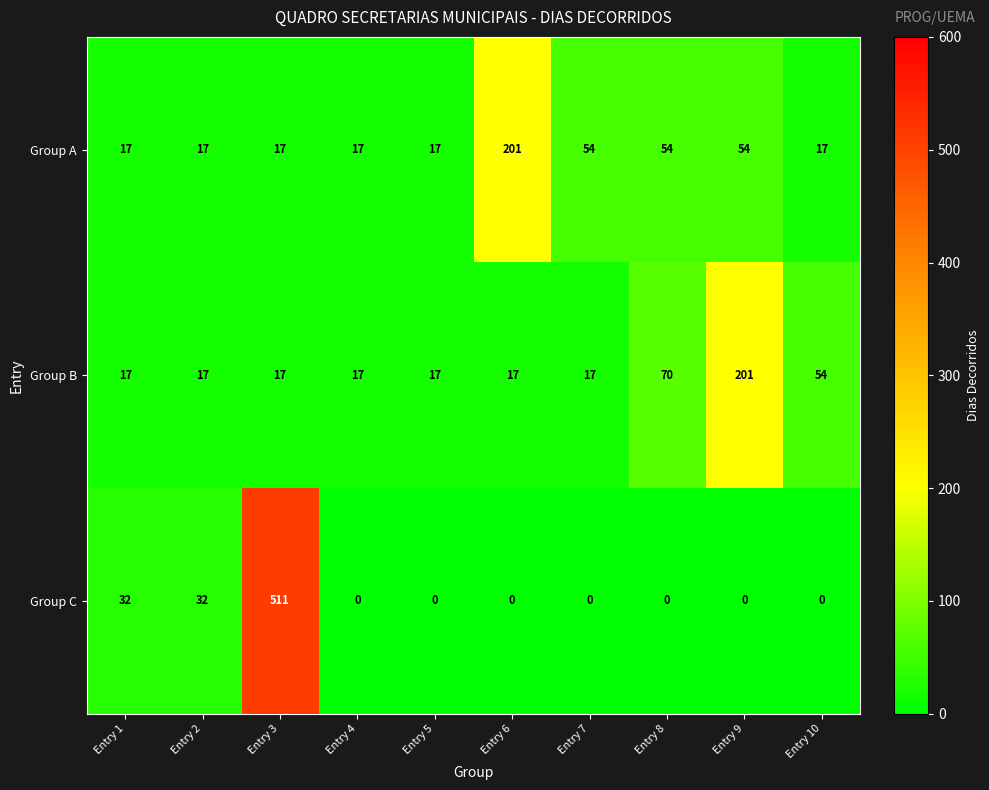

Between Entry 8 and Entry 9, which series saw the biggest shift?

Group B